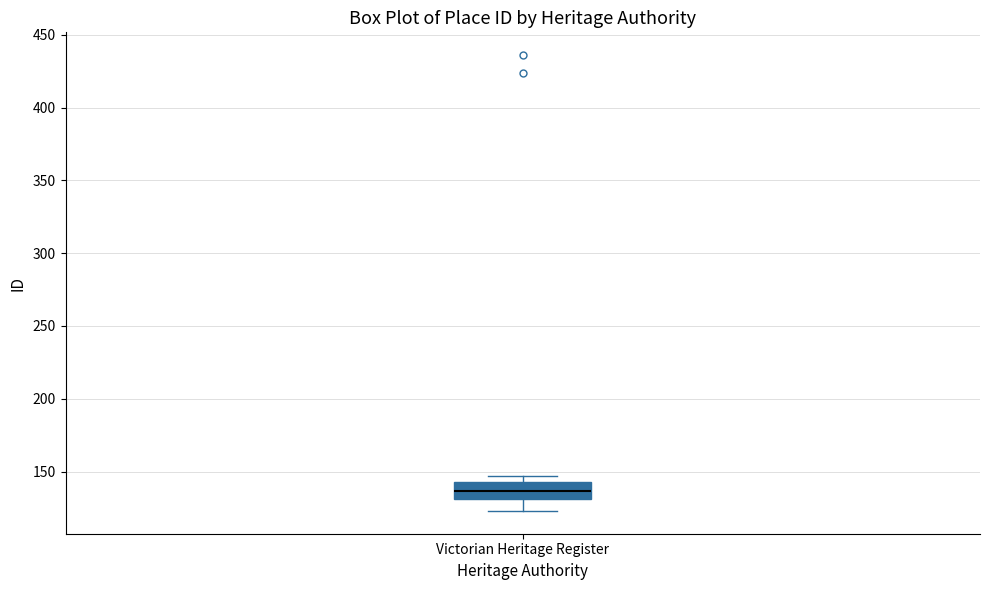

Transcribe this box plot: give where the median line is, the range the box spans, and where the two whiskers end, as read against the y-axis. The values are not printed on the chart, so give them approximately, as read against the axis.

median 135, box 130 to 145, whiskers 125 to 145 (just above the box's upper edge)